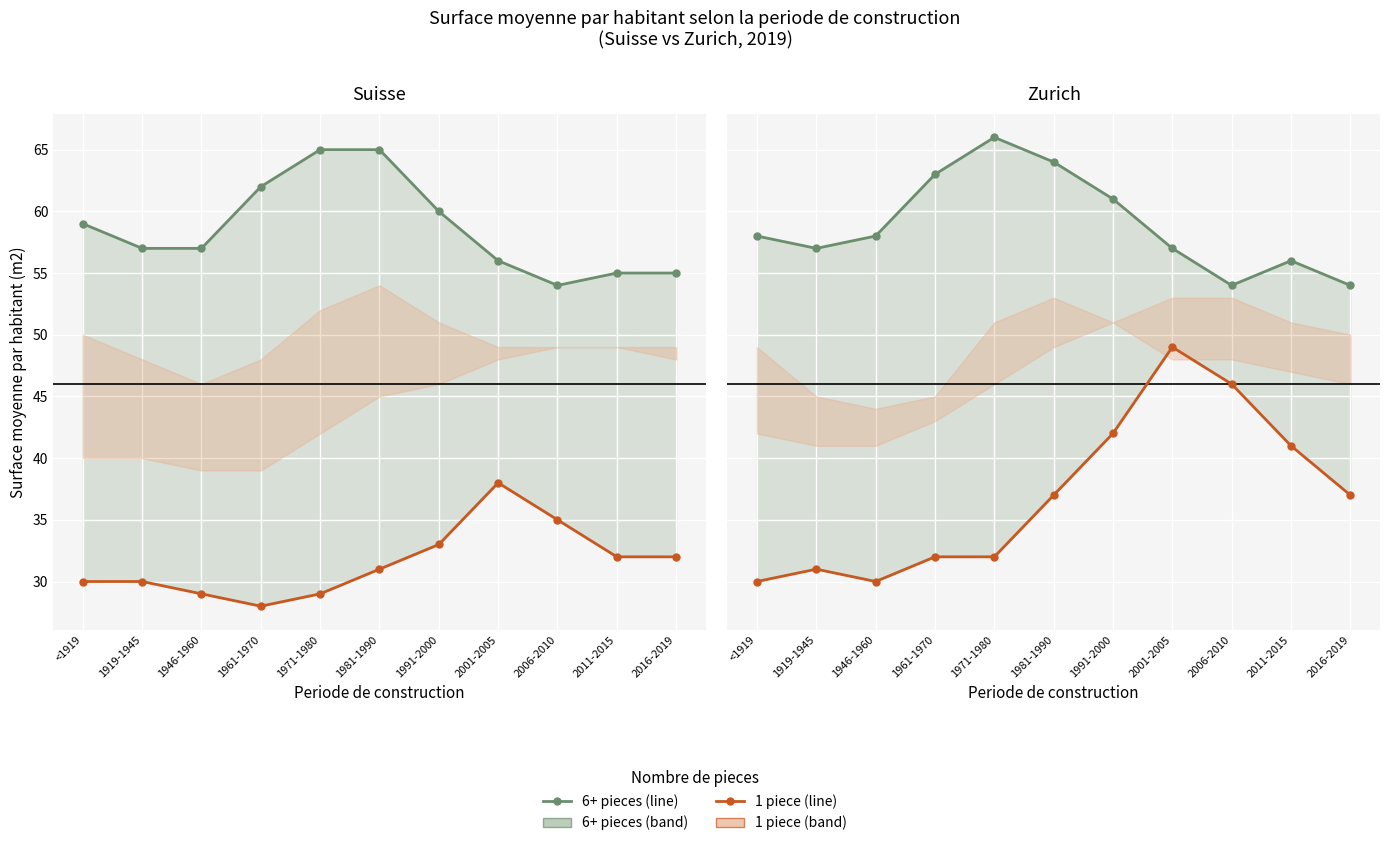

Rank the categories by 6+ pieces value from highest to lowest.

1971-1980, 1981-1990, 1961-1970, 1991-2000, <1919, 1946-1960, 1919-1945, 2001-2005, 2011-2015, 2006-2010, 2016-2019